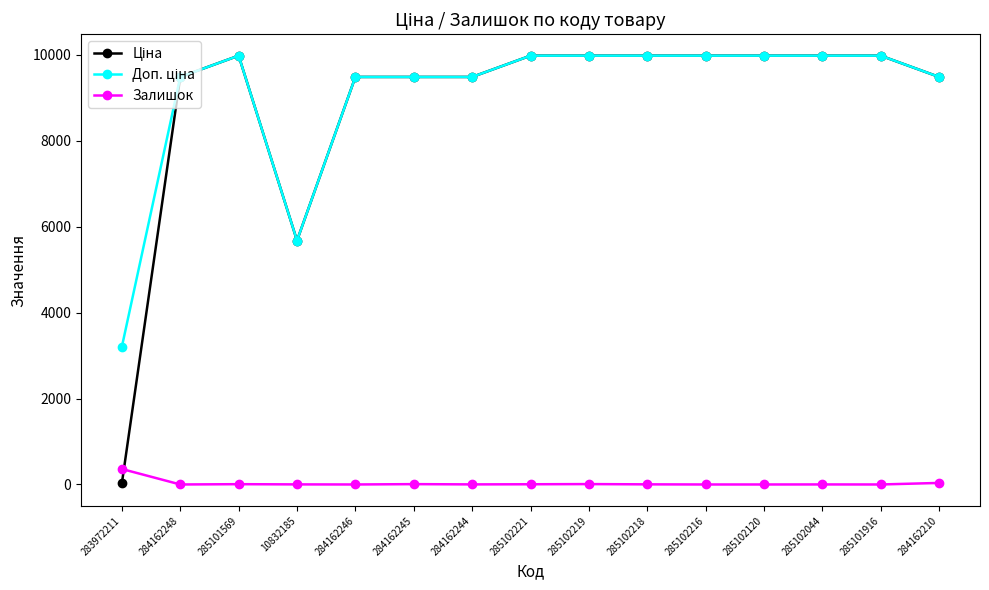

Which category has the highest value in the Залишок series?

283972211